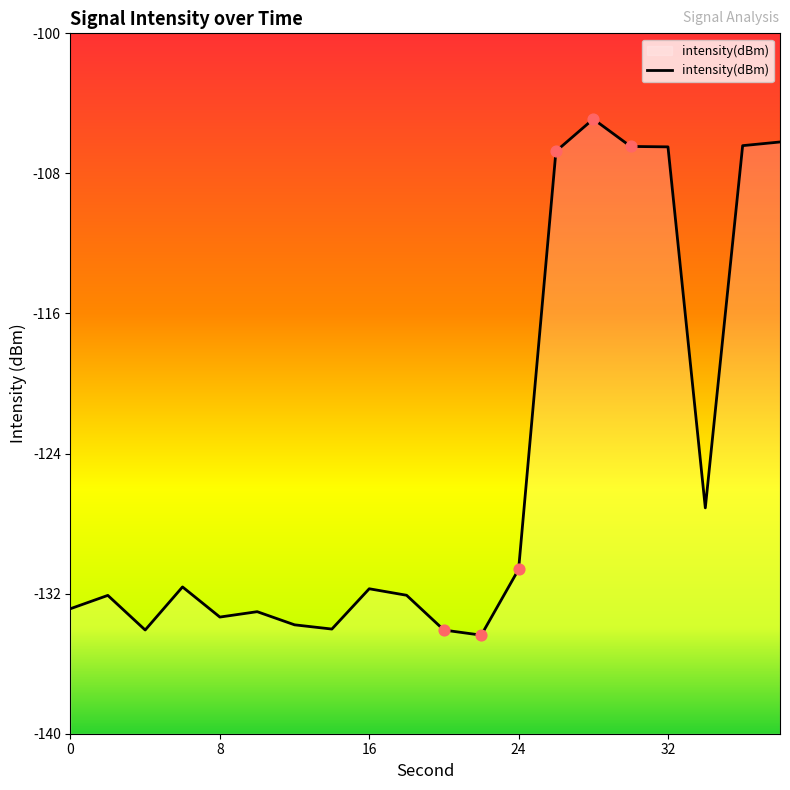

What is the change in value from 16 to 8?

+2.4